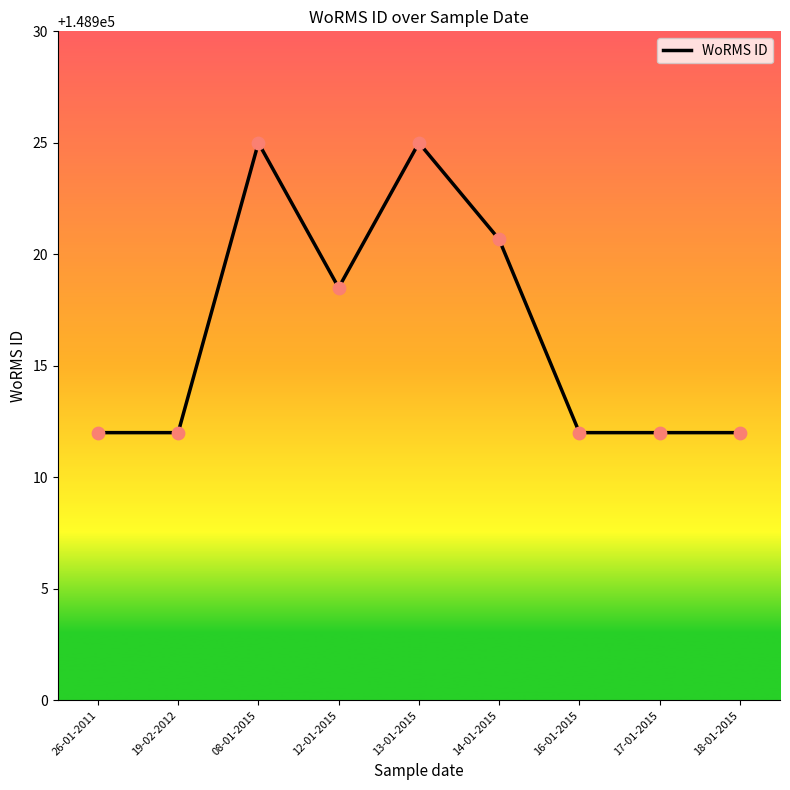

What is the ratio of the value at 12-01-2015 to the value at 16-01-2015?

1.0